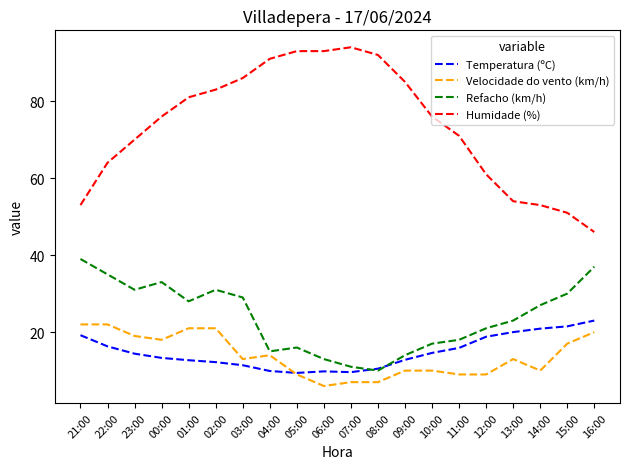

Is this an area chart (filled region under the line)?

No